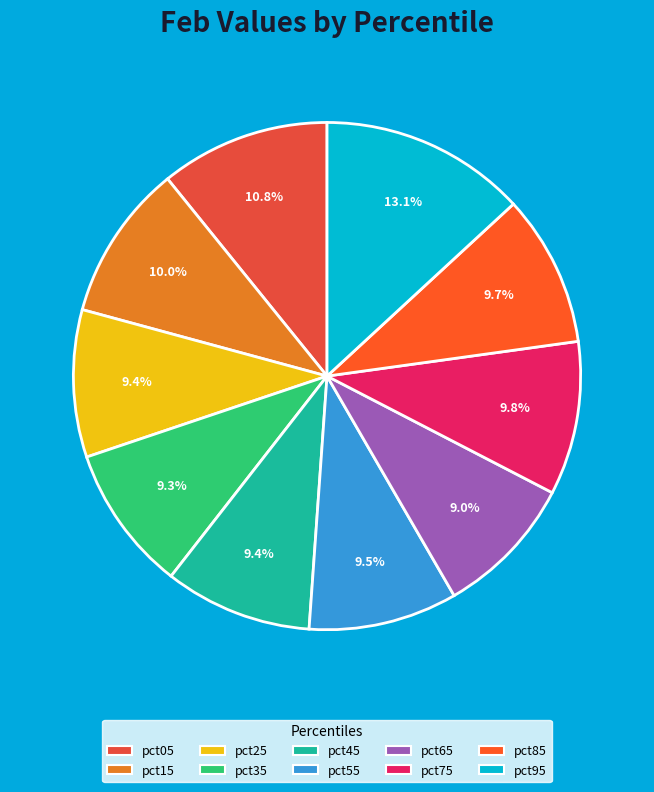

Count the number of slices in the pie.

10